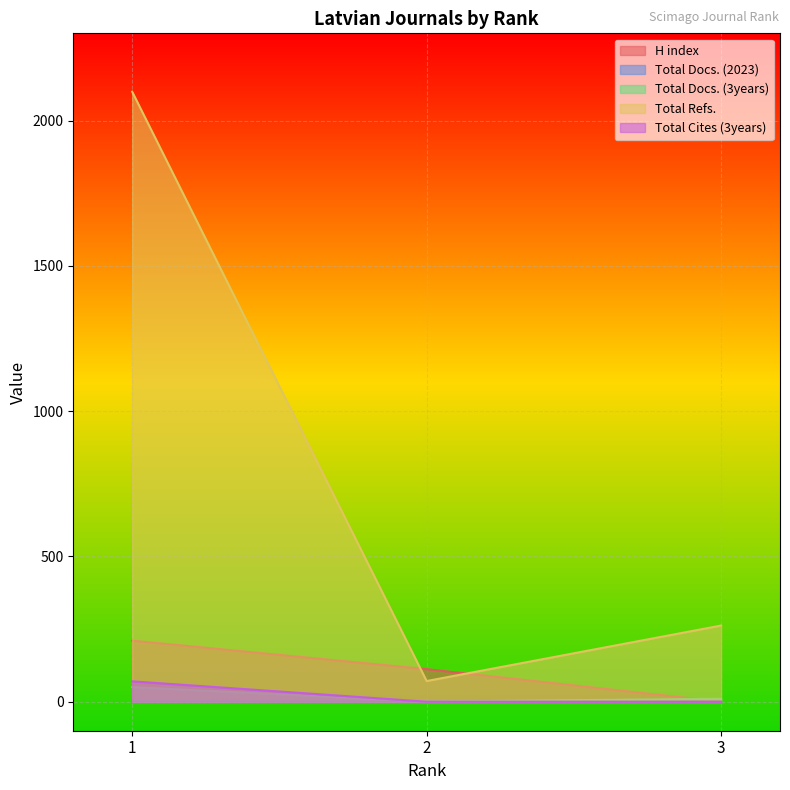

Reading left to right, list all the values displayed in this chart.

H index: 210	112	0
Total Docs. (2023): 3	1	0
Total Docs. (3years): 50	0	10
Total Refs.: 2099	71	262
Total Cites (3years): 70	0	0